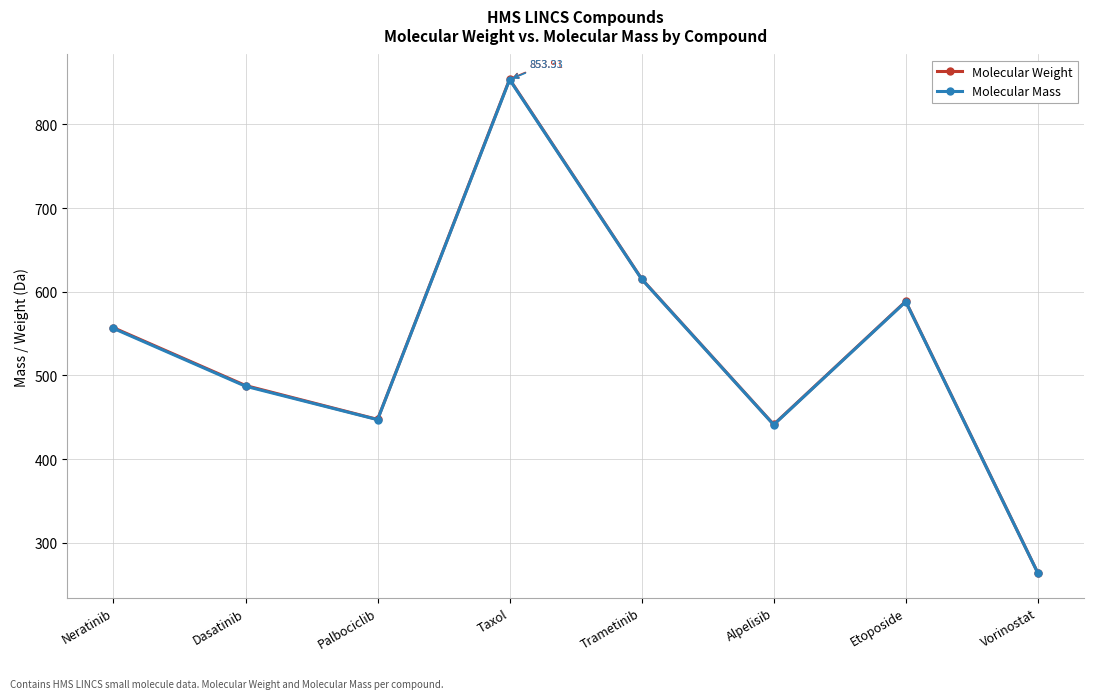

List the labels in order of Molecular Mass value, largest first.

Taxol, Trametinib, Etoposide, Neratinib, Dasatinib, Palbociclib, Alpelisib, Vorinostat